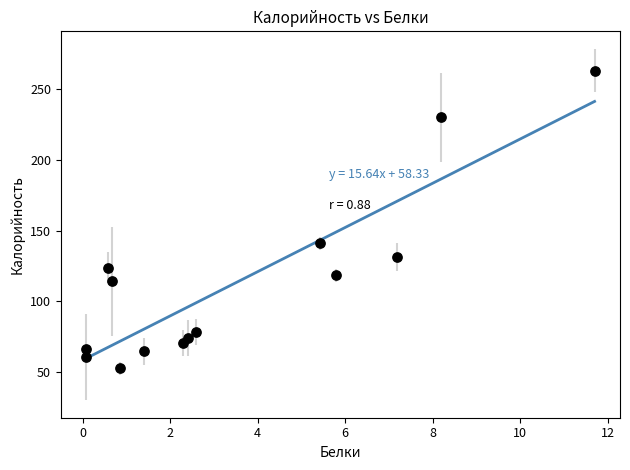

What Y value in the scatter plot is closest to 157?

140.9